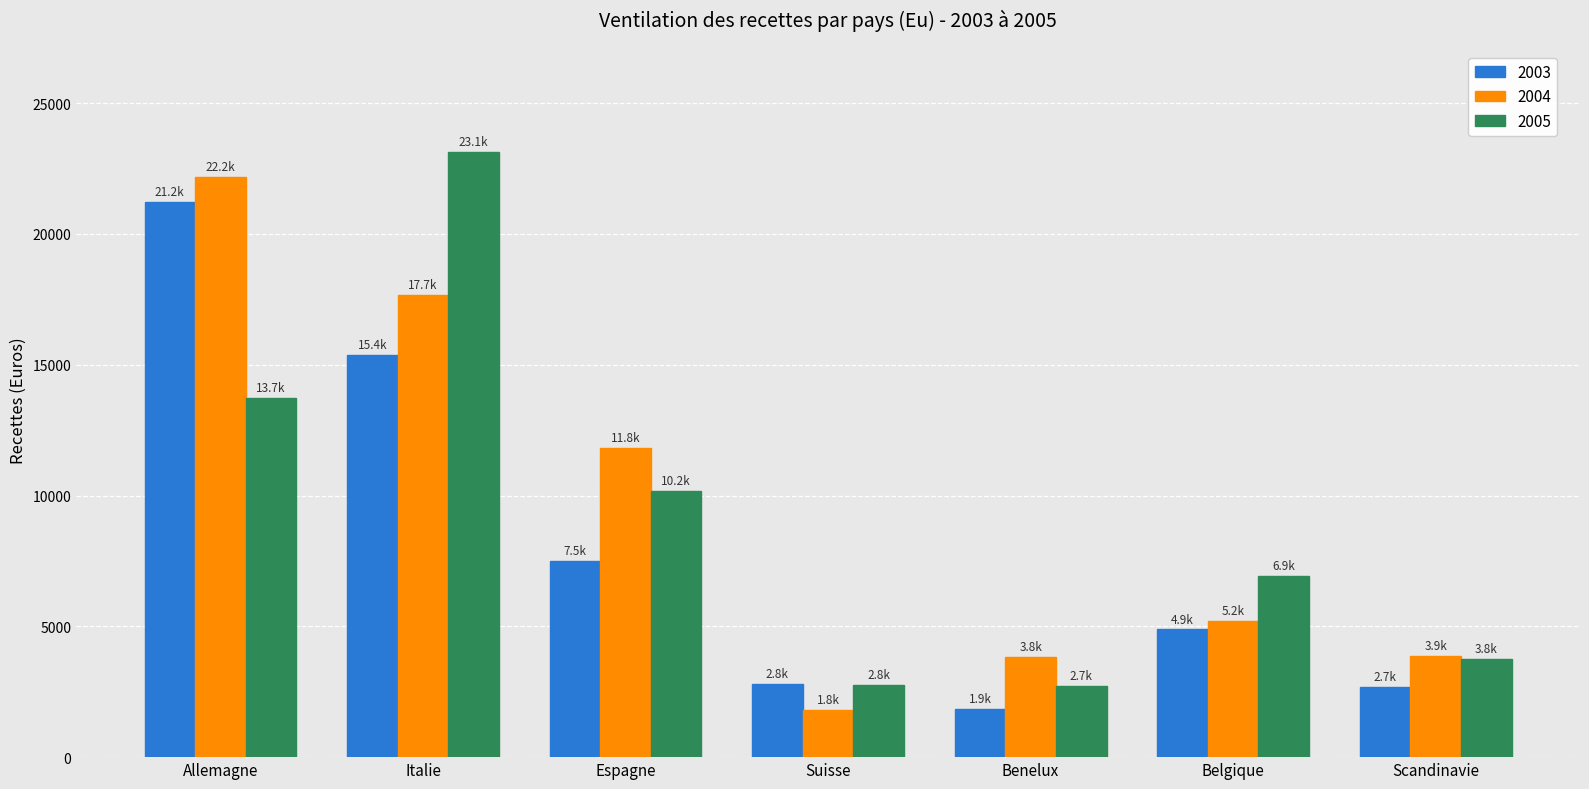

At Espagne, list the series in order from largest to smallest.

2004, 2005, 2003